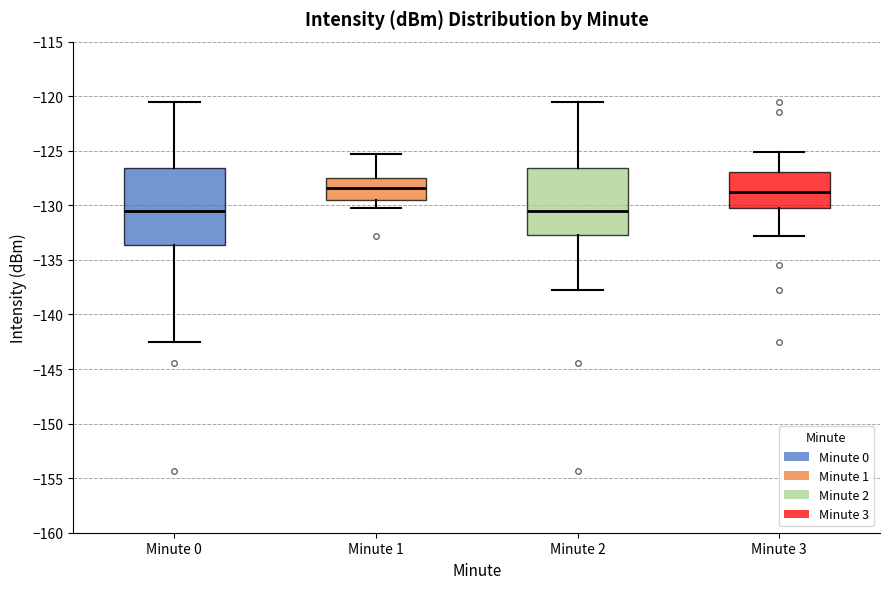

Reading left to right, transcribe this box plot: for each box, give where its median line is, the range the box spans, and where its two whiskers end, as read against the y-axis. The values are not printed on the chart, so give them approximately, as read against the axis.

Minute 0: median -130.5, box -133.5 to -126.5, whiskers -142.5 to -120.5
Minute 1: median -128.5, box -129.5 to -127.5, whiskers -130.0 to -125.5
Minute 2: median -130.5, box -132.5 to -126.5, whiskers -138.0 to -120.5
Minute 3: median -129.0, box -130.0 to -127.0, whiskers -133.0 to -125.0